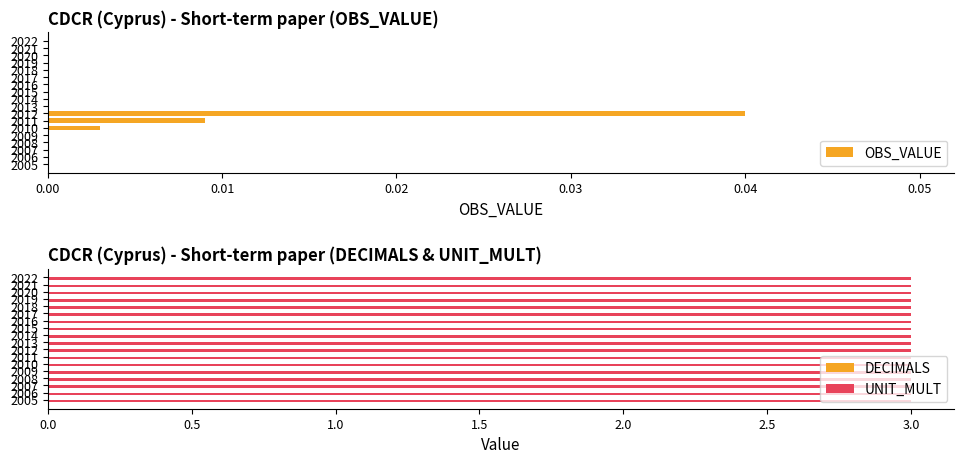

Is it true that OBS_VALUE equals -0.0 at 2015?

False